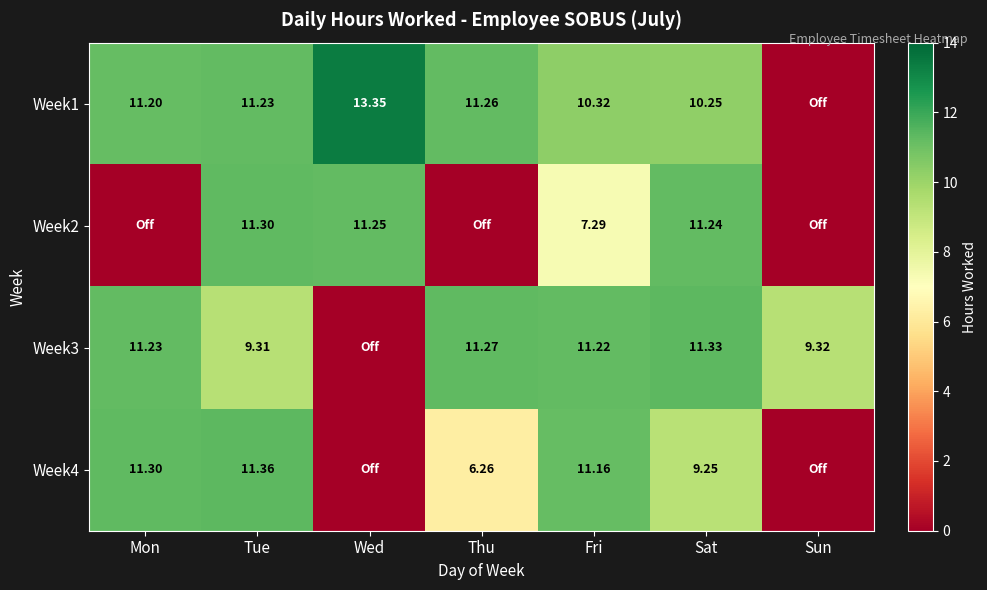

The Week4 series shows 0.0 at Wed. True or false?

True